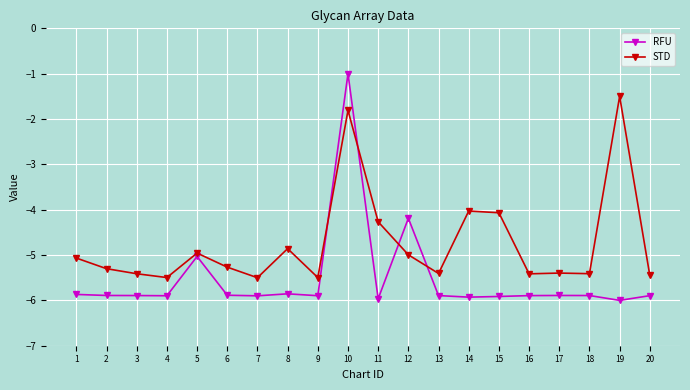

What is the maximum value for STD?

-1.5